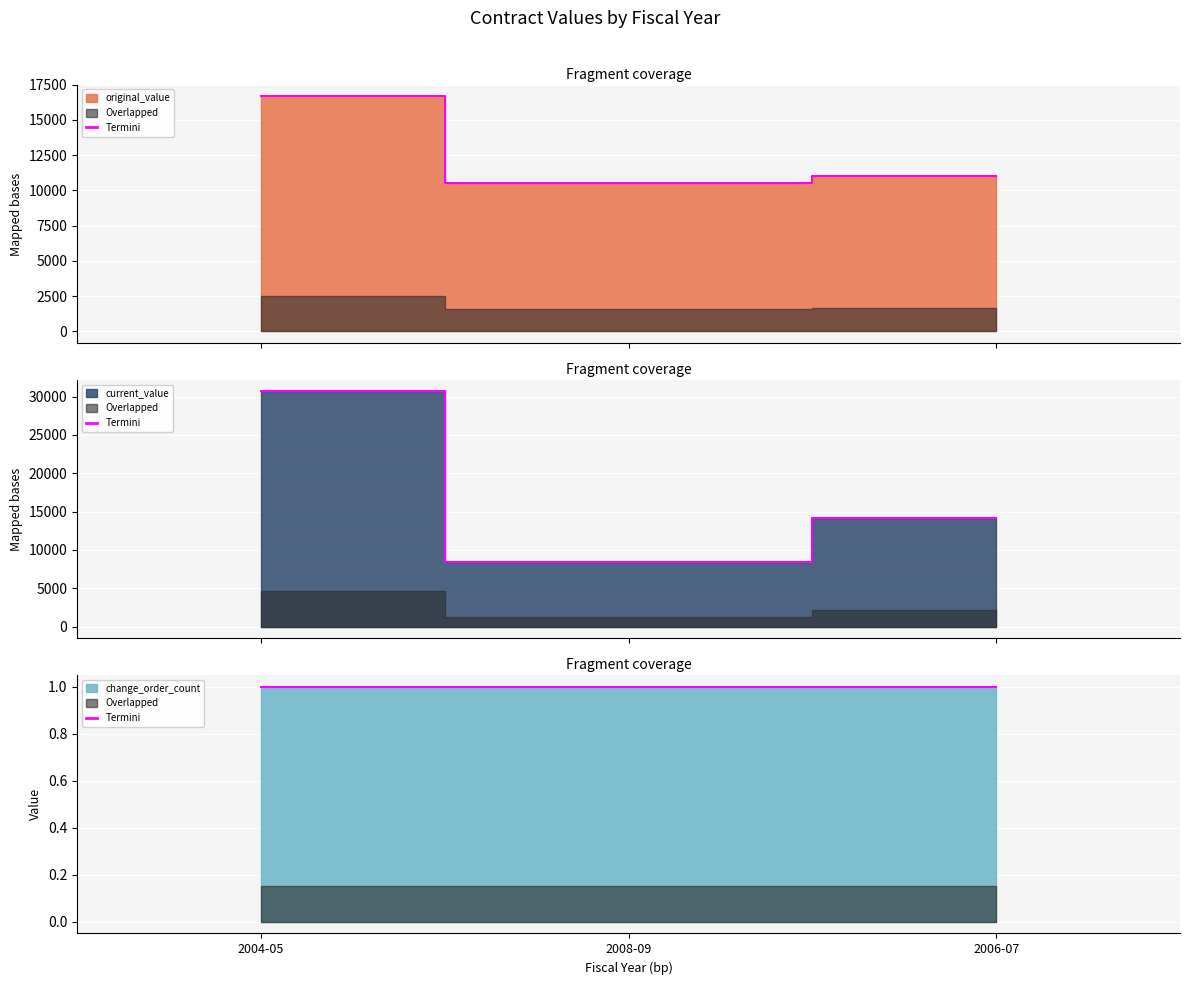

Which series has the largest total across all categories?

current_value (line)